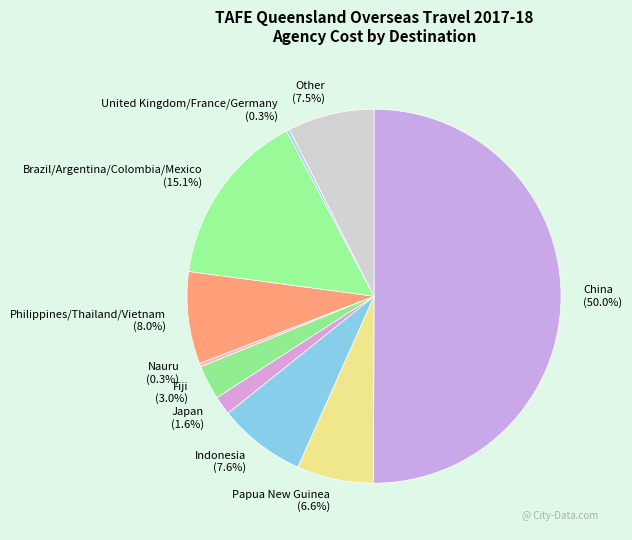

Which category has the biggest portion of the pie?

China